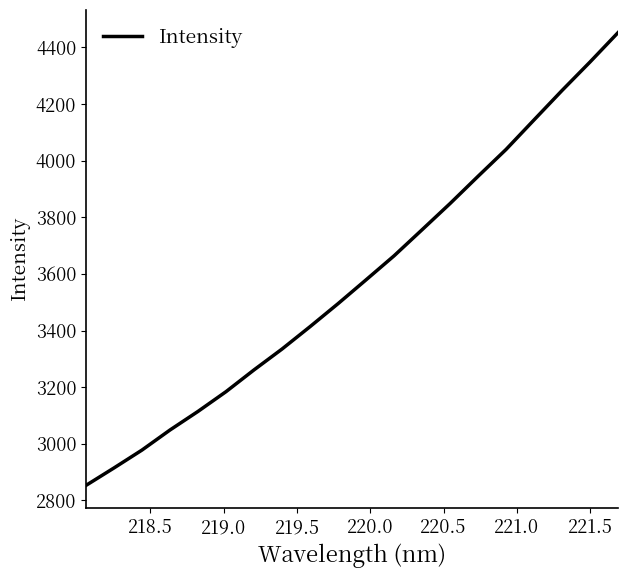

Count the number of categories in the chart.

20